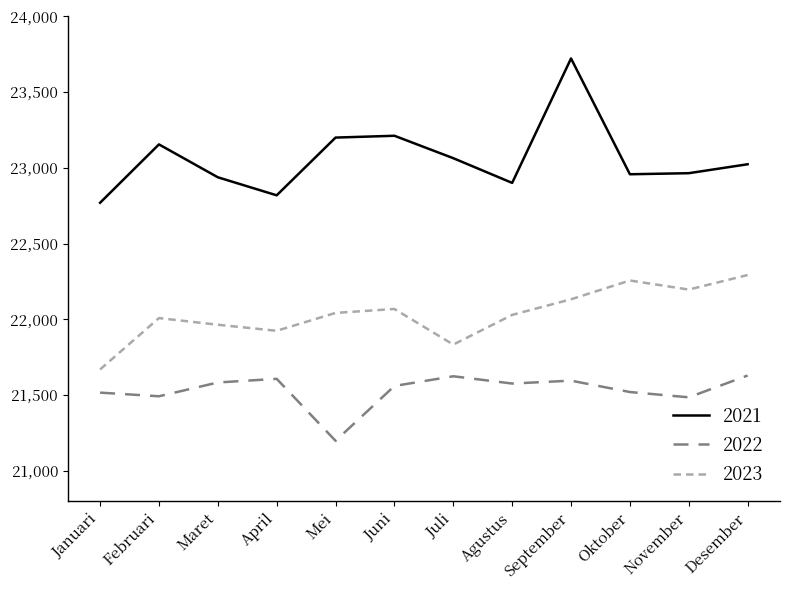

At how many categories does at least one series exceed 23049?

5